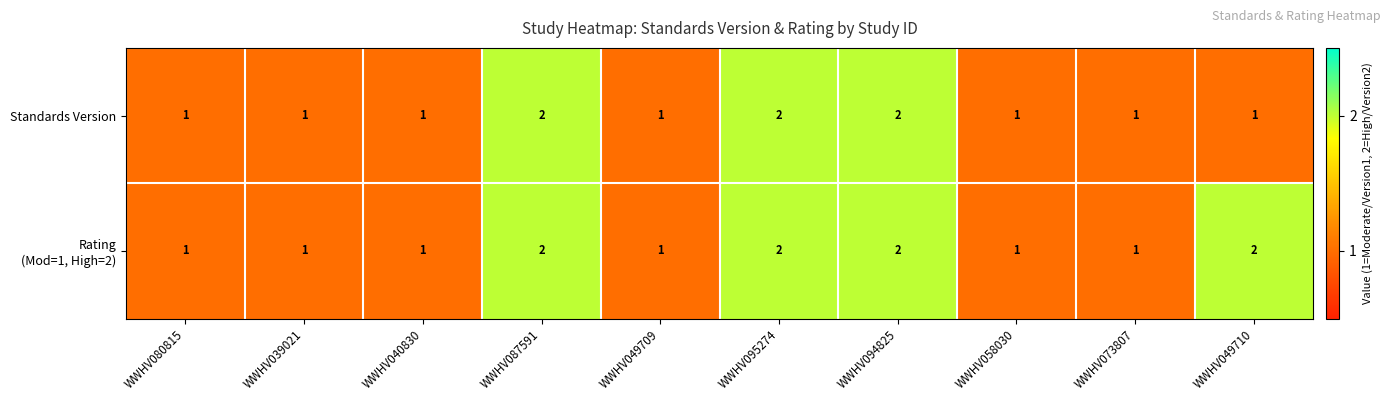

The Standards Version series shows 1 at WWHV049710. True or false?

True